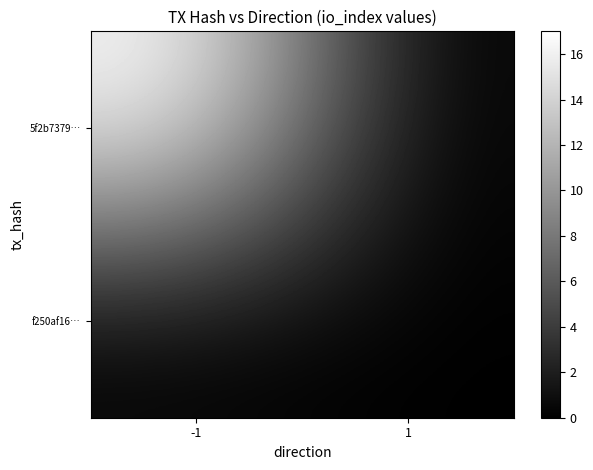

What is the total value across all series at -1?

17